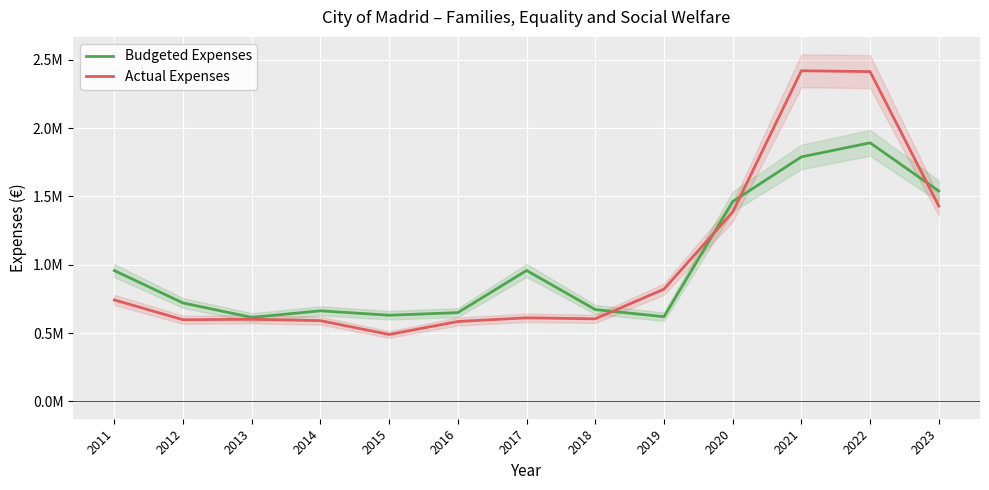

Is this an area chart (filled region under the line)?

No